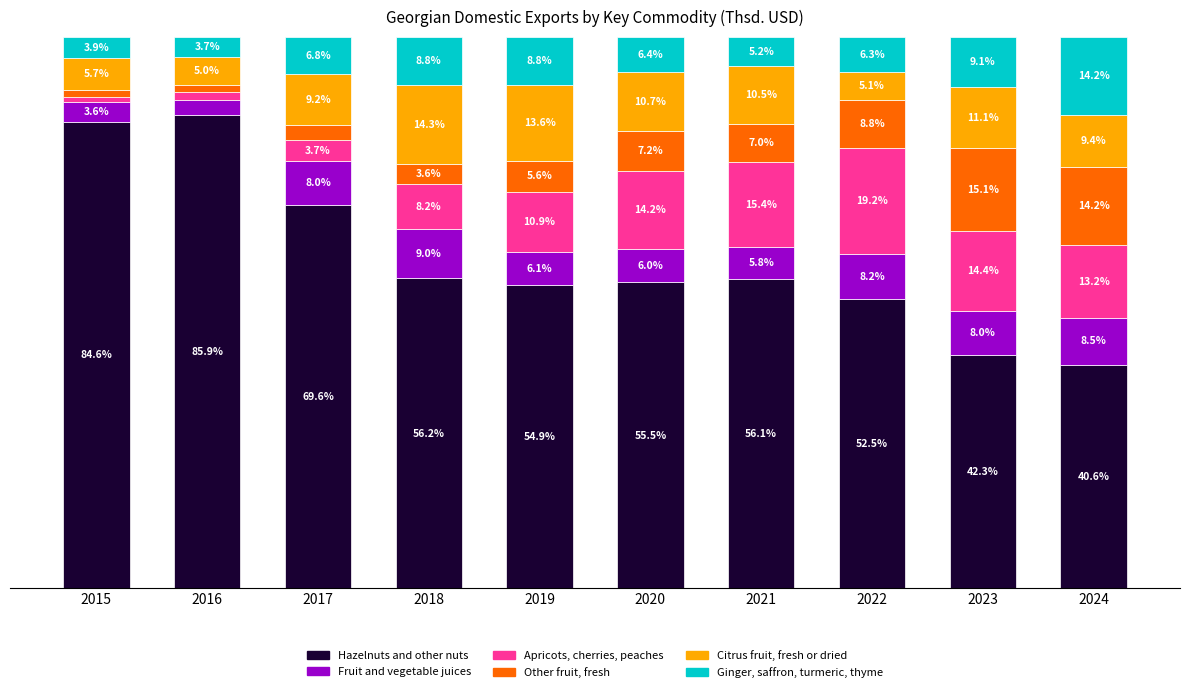

The value of Ginger, saffron, turmeric, thyme at 2015 is 1.1. True or false?

False